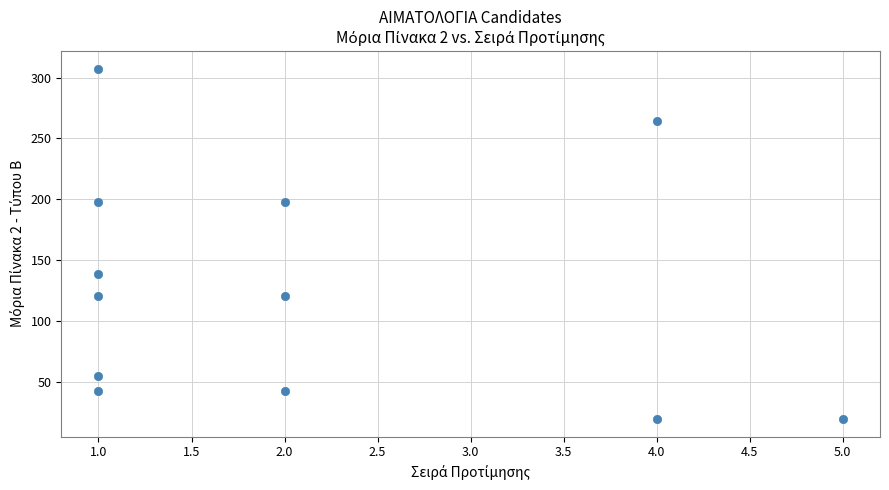

What is the range of Y values (max minus min)?

288.6